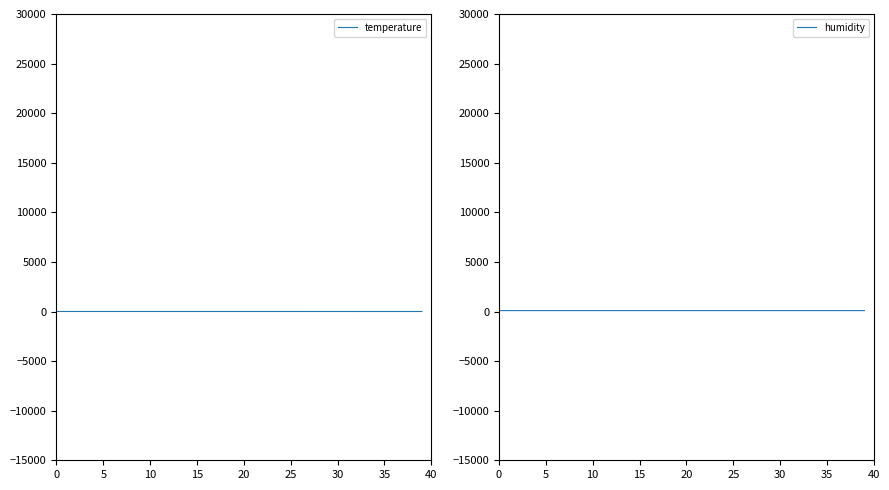

In temperature, how many points are higher than both neighbors (excluding endpoints)?

1